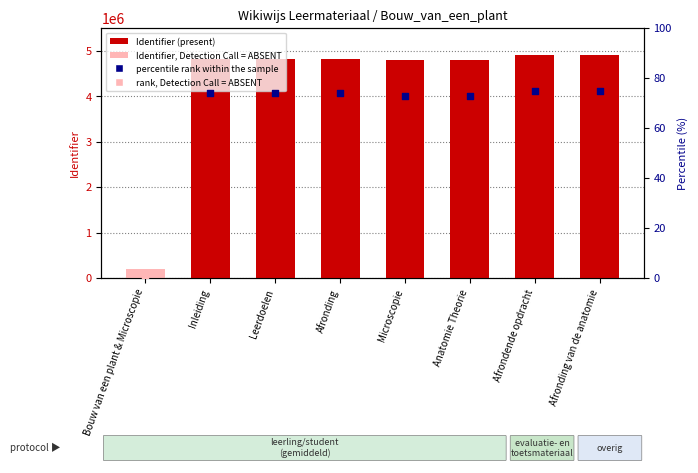

What is the change in value from Bouw van een plant & Microscopie to Inleiding?

+4610859